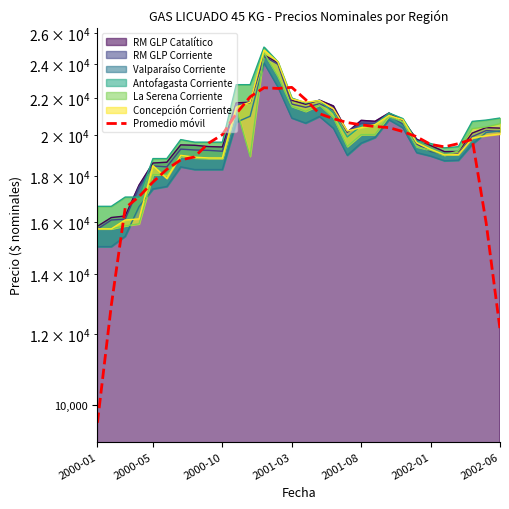

Is it true that the value at 12 is 22582.4?

True